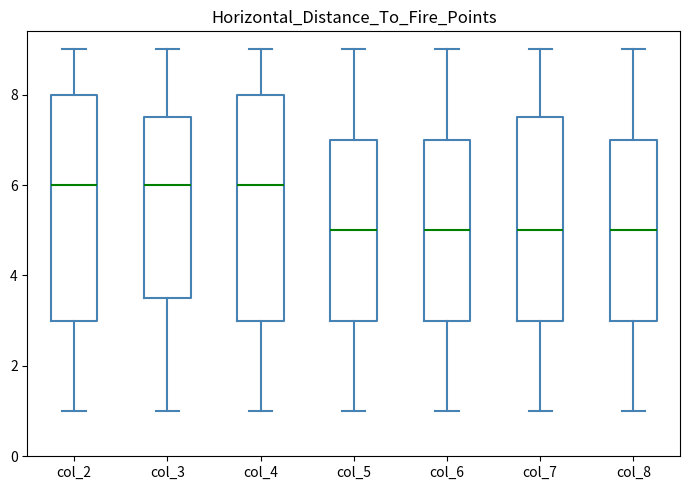

Reading left to right, read every box against the y-axis: the position of its median line, the range the box covers, and the ends of its whiskers. The values are not printed on the chart, so give them approximately, as read against the axis.

col_2: median 6.0, box 3.0 to 8.0, whiskers 1.0 to 9.0
col_3: median 6.0, box 3.6 to 7.6, whiskers 1.0 to 9.0
col_4: median 6.0, box 3.0 to 8.0, whiskers 1.0 to 9.0
col_5: median 5.0, box 3.0 to 7.0, whiskers 1.0 to 9.0
col_6: median 5.0, box 3.0 to 7.0, whiskers 1.0 to 9.0
col_7: median 5.0, box 3.0 to 7.6, whiskers 1.0 to 9.0
col_8: median 5.0, box 3.0 to 7.0, whiskers 1.0 to 9.0